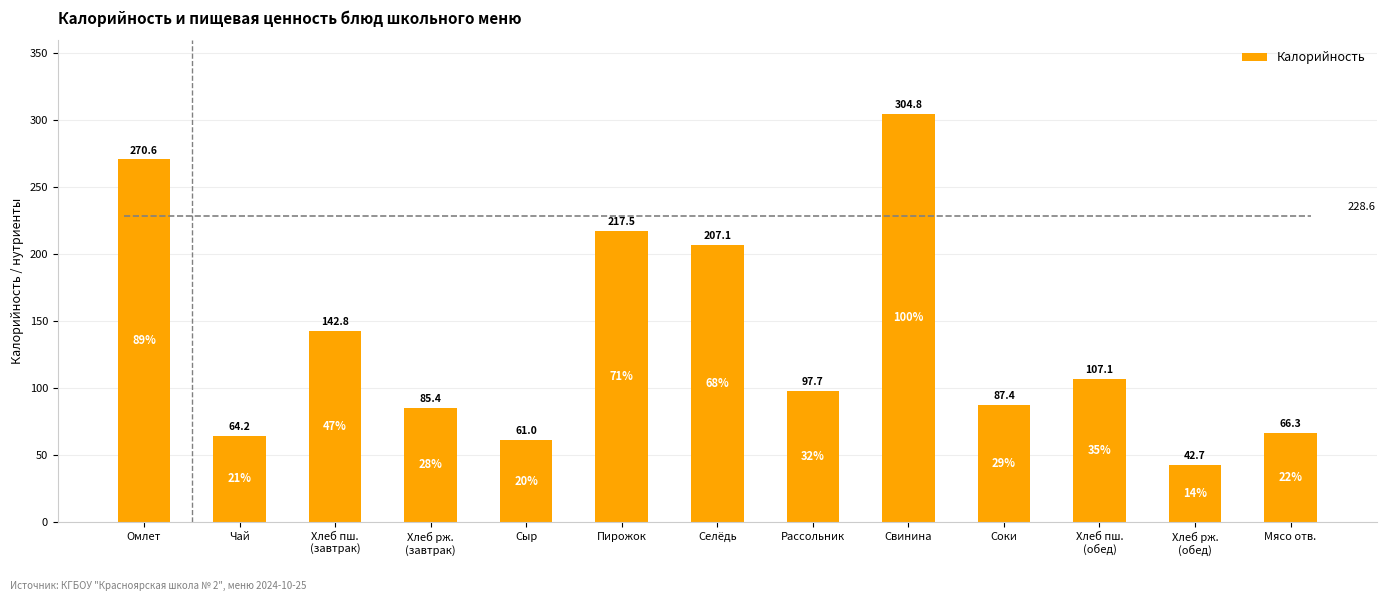

At which label is the value closest to 173?

Хлеб пш.
(завтрак)